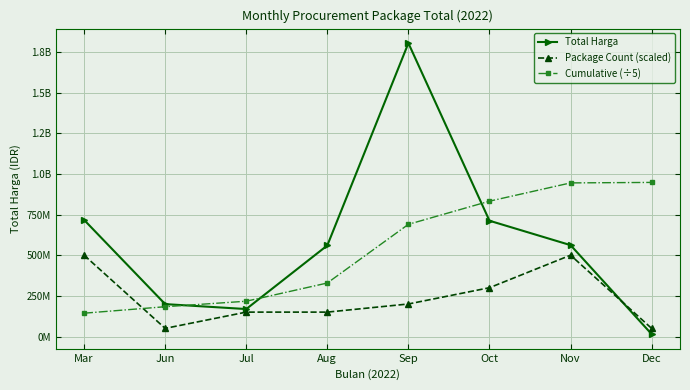

After their last crossing, which series has the higher values: Cumulative (÷5) or Package Count (scaled)?

Cumulative (÷5)